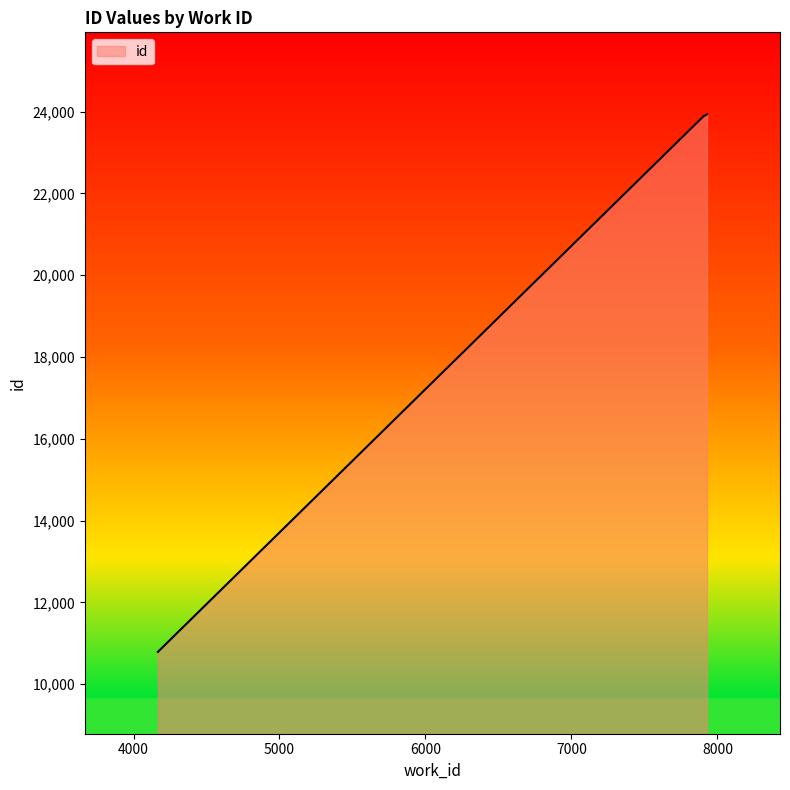

What is the maximum value shown in the chart?

23937.0